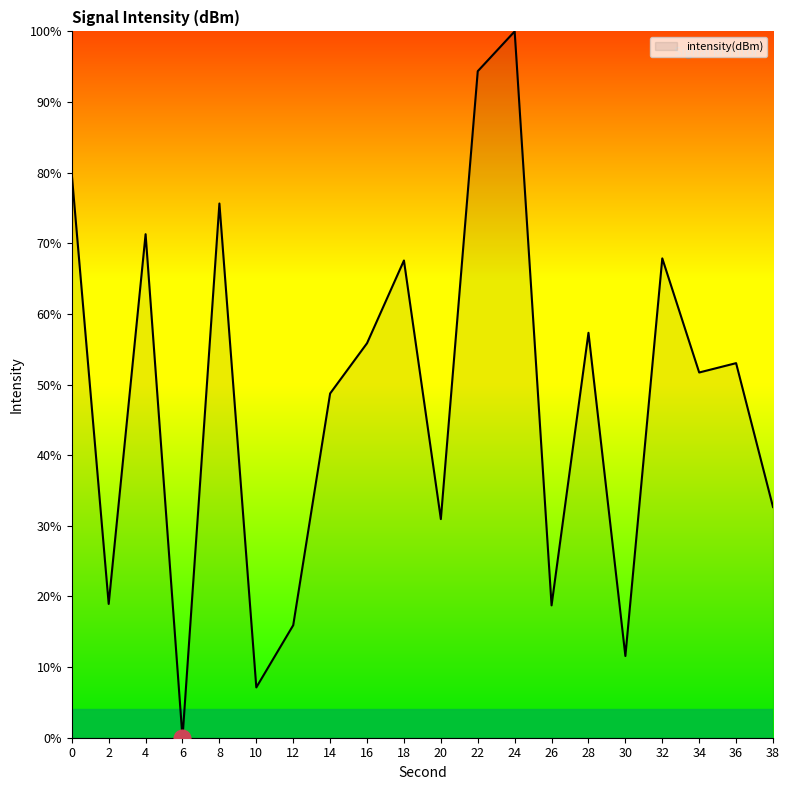

Which has a higher value, 0 or 24?

24